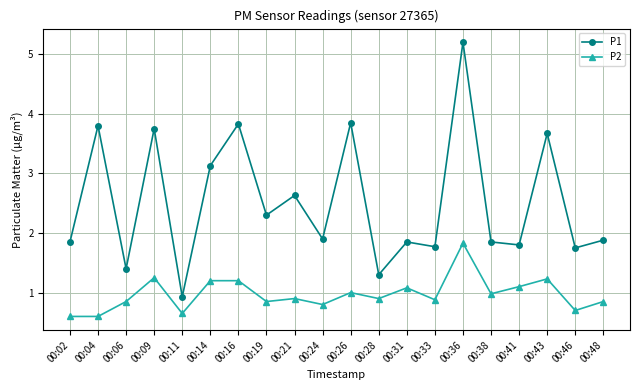

How many lines are shown in the chart?

2